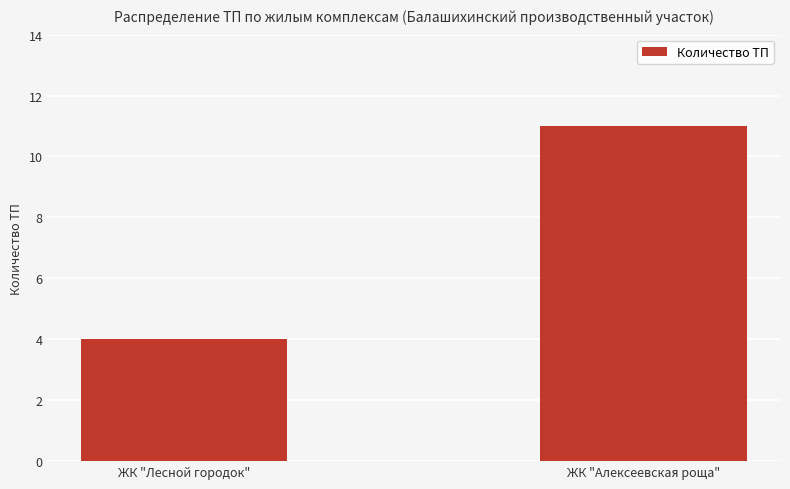

What position from the right is ЖК "Алексеевская роща"?

1